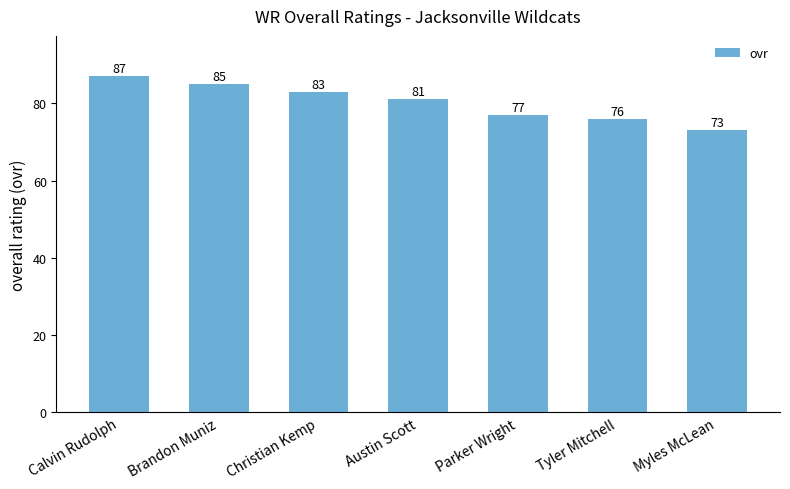

Which category has the highest value across all series?

Calvin Rudolph